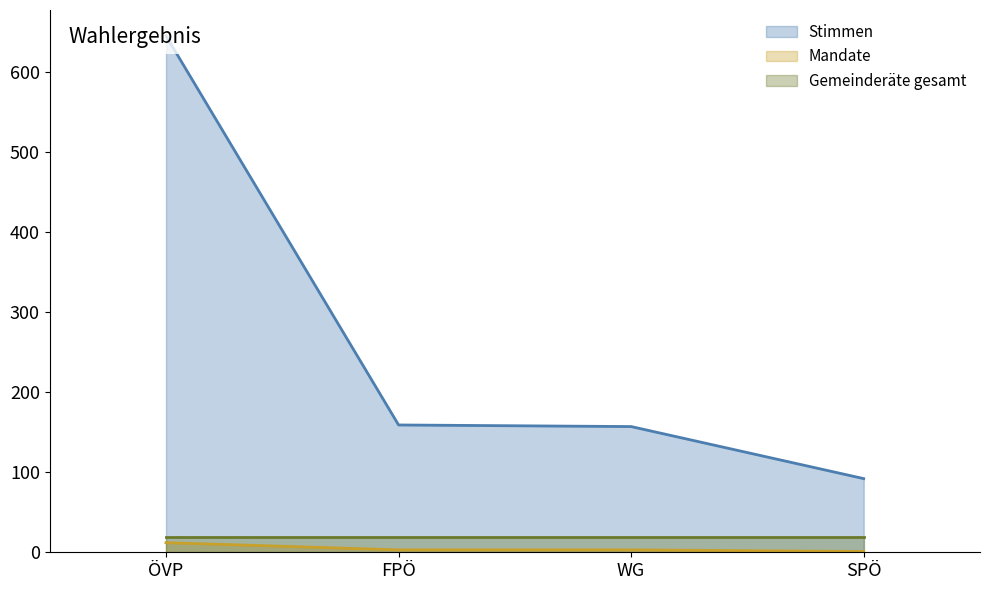

Between ÖVP and WG, which series saw the biggest shift?

Stimmen (line)